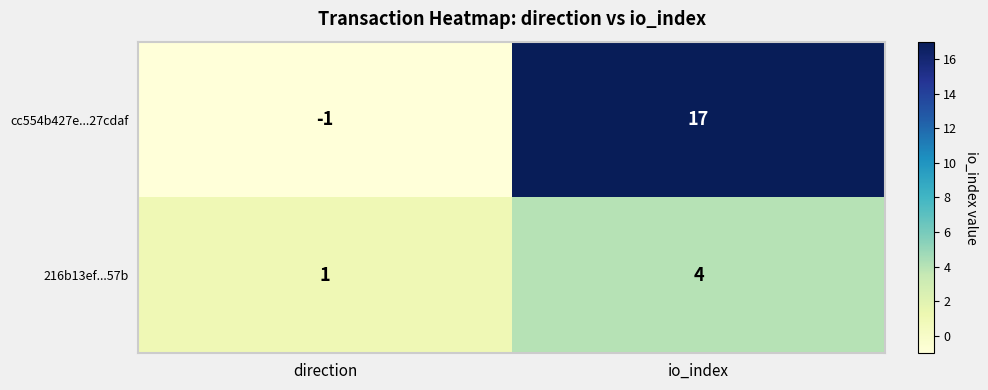

What is the maximum value shown in the chart?

17